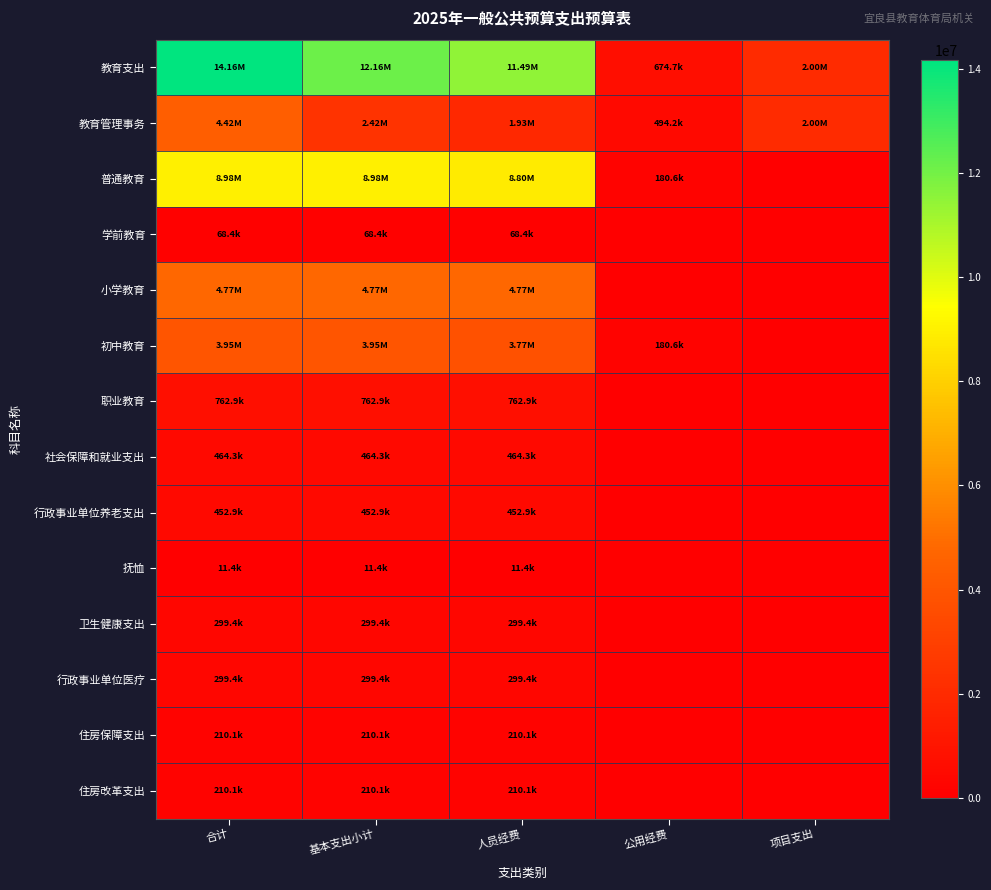

Reading right to left, transcribe all the data shown in this chart.

教育支出: 项目支出=2000000.0	公用经费=674735.6	人员经费=11487975.8	基本支出小计=12162711.4	合计=14162711.4
教育管理事务: 项目支出=2000000.0	公用经费=494180.0	人员经费=1927931.0	基本支出小计=2422111.0	合计=4422111.0
普通教育: 项目支出=0.0	公用经费=180555.6	人员经费=8797164.8	基本支出小计=8977720.4	合计=8977720.4
学前教育: 项目支出=0.0	公用经费=0.0	人员经费=68428.8	基本支出小计=68428.8	合计=68428.8
小学教育: 项目支出=0.0	公用经费=0.0	人员经费=4771200.0	基本支出小计=4771200.0	合计=4771200.0
初中教育: 项目支出=0.0	公用经费=180555.6	人员经费=3767200.0	基本支出小计=3947755.6	合计=3947755.6
职业教育: 项目支出=0.0	公用经费=0.0	人员经费=762880.0	基本支出小计=762880.0	合计=762880.0
社会保障和就业支出: 项目支出=0.0	公用经费=0.0	人员经费=464267.4	基本支出小计=464267.4	合计=464267.4
行政事业单位养老支出: 项目支出=0.0	公用经费=0.0	人员经费=452915.4	基本支出小计=452915.4	合计=452915.4
抚恤: 项目支出=0.0	公用经费=0.0	人员经费=11352.0	基本支出小计=11352.0	合计=11352.0
卫生健康支出: 项目支出=0.0	公用经费=0.0	人员经费=299362.1	基本支出小计=299362.1	合计=299362.1
行政事业单位医疗: 项目支出=0.0	公用经费=0.0	人员经费=299362.1	基本支出小计=299362.1	合计=299362.1
住房保障支出: 项目支出=0.0	公用经费=0.0	人员经费=210075.0	基本支出小计=210075.0	合计=210075.0
住房改革支出: 项目支出=0.0	公用经费=0.0	人员经费=210075.0	基本支出小计=210075.0	合计=210075.0